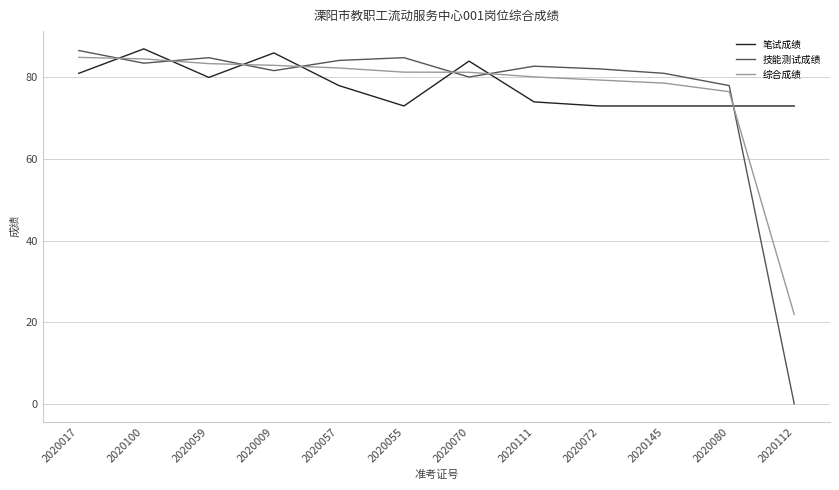

Which series has the largest total across all categories?

笔试成绩